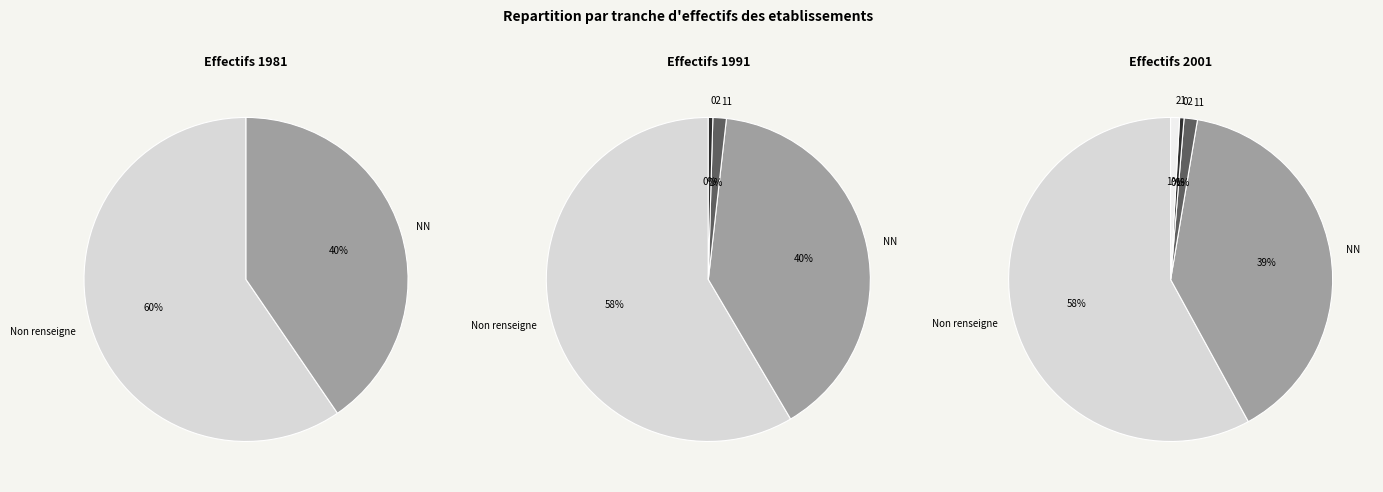

What is the total percentage of 11 and 21?

2.2%